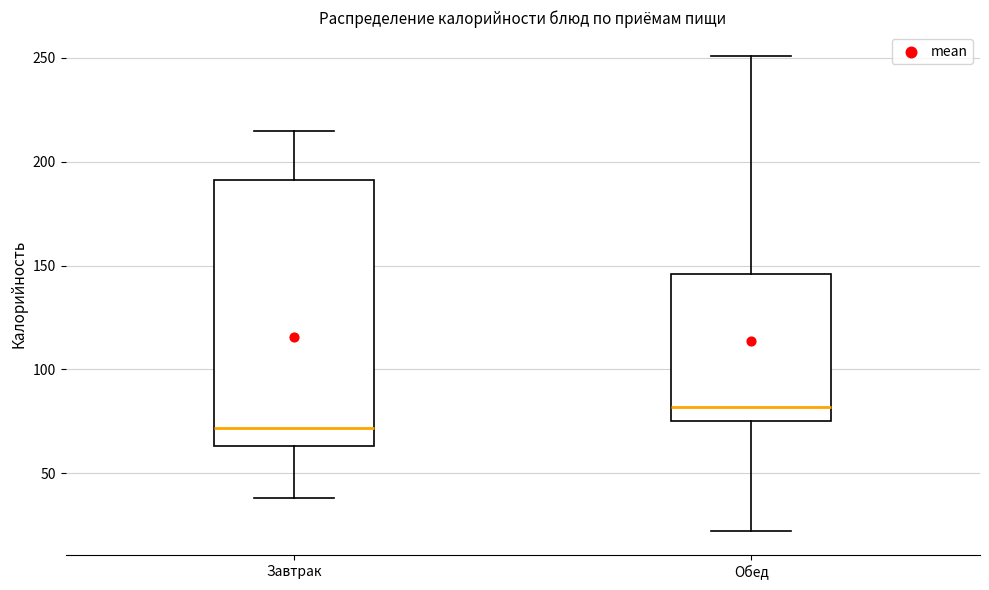

Which box is the tallest, from its lower edge to its upper edge?

Завтрак